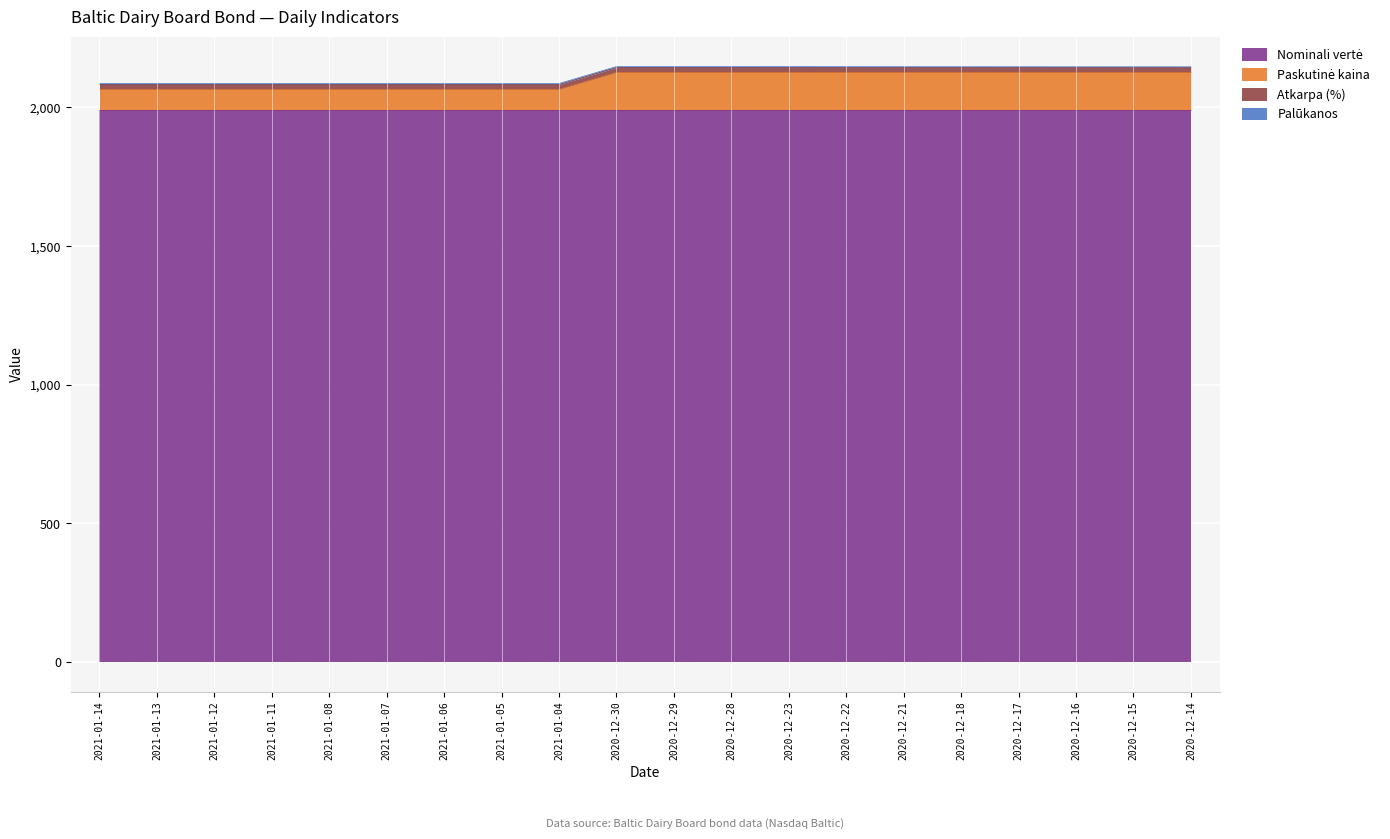

What is the sum of all Nominali vertė values?

39832.8